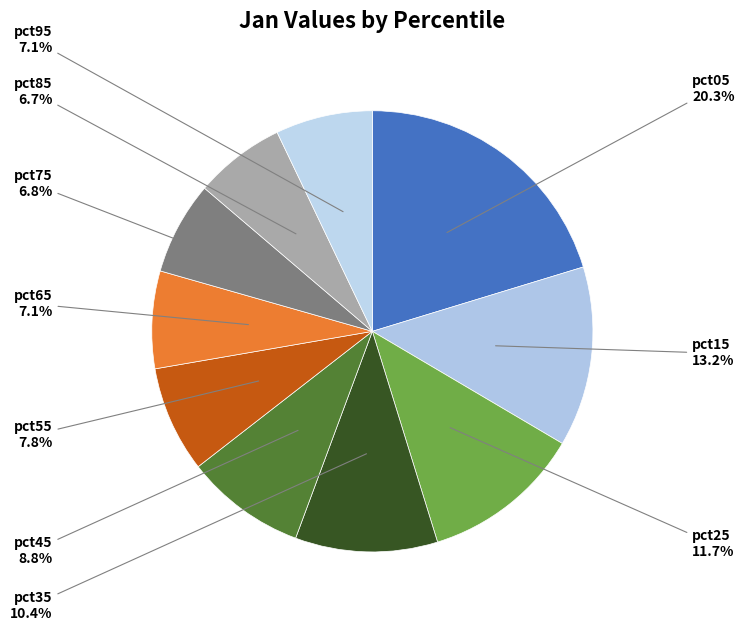

Between pct35 and pct75, which is larger?

pct35